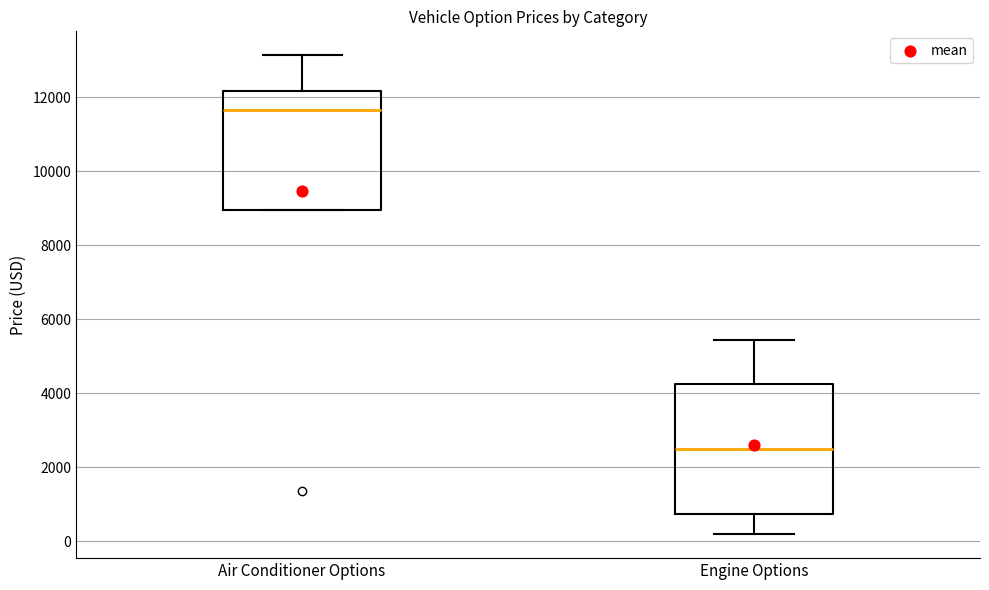

Which box's median line is the highest?

Air Conditioner Options